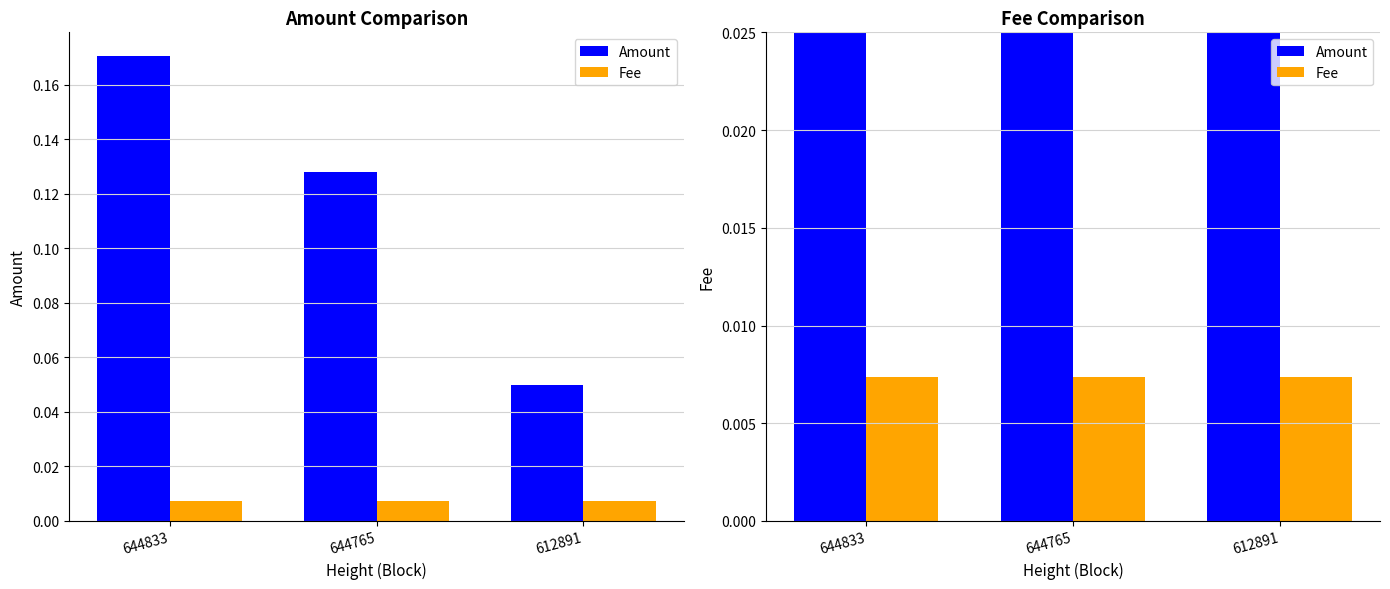

What is the sum of the Amount values at 612891 and 644833?

0.2